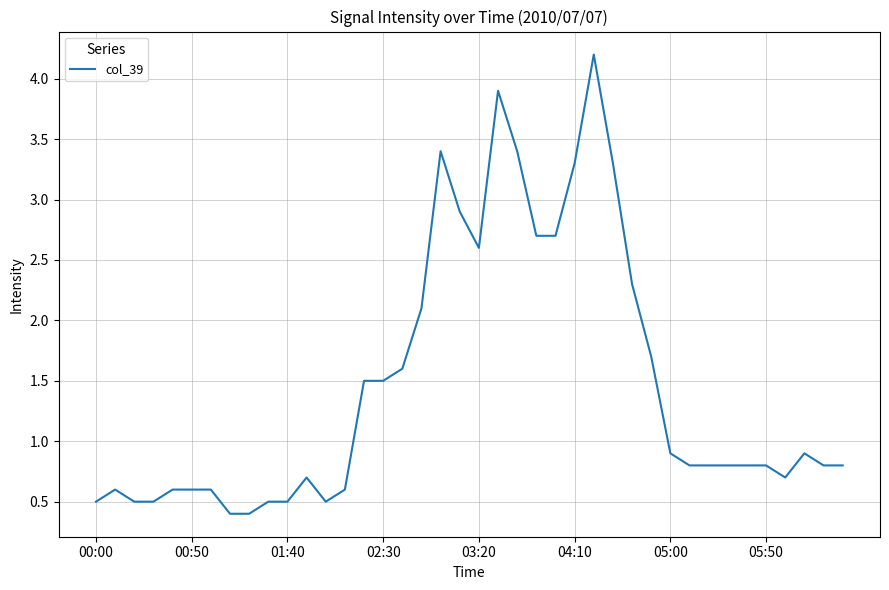

Count the number of categories in the chart.

40